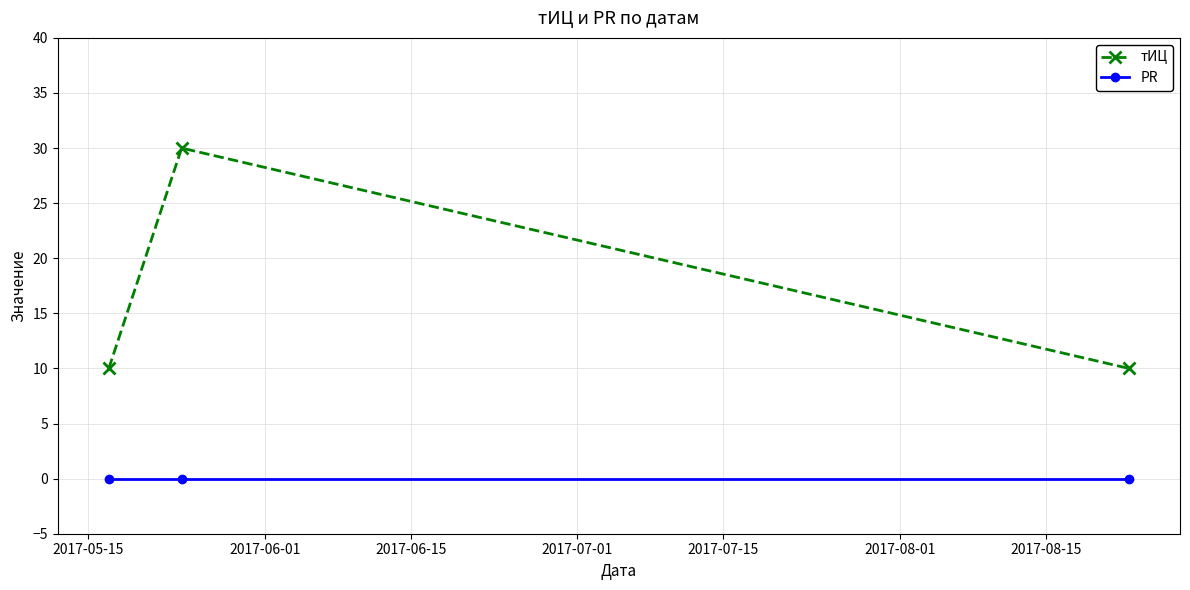

Does the chart have visible grid lines?

Yes